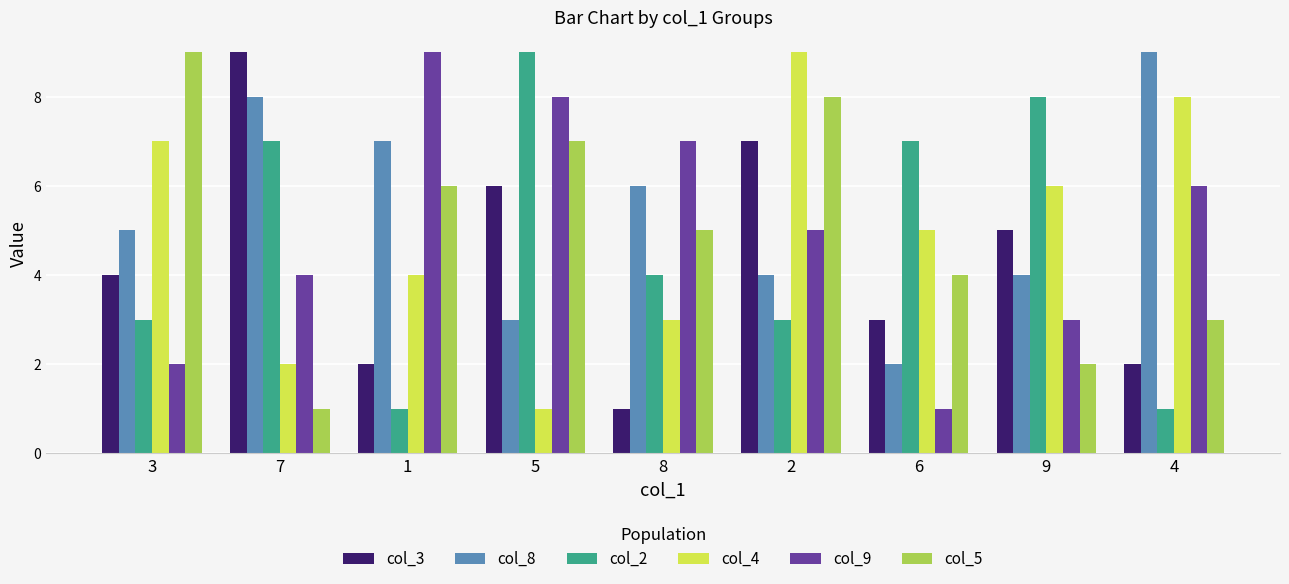

At 7, list the series in order from largest to smallest.

col_3, col_8, col_2, col_9, col_4, col_5